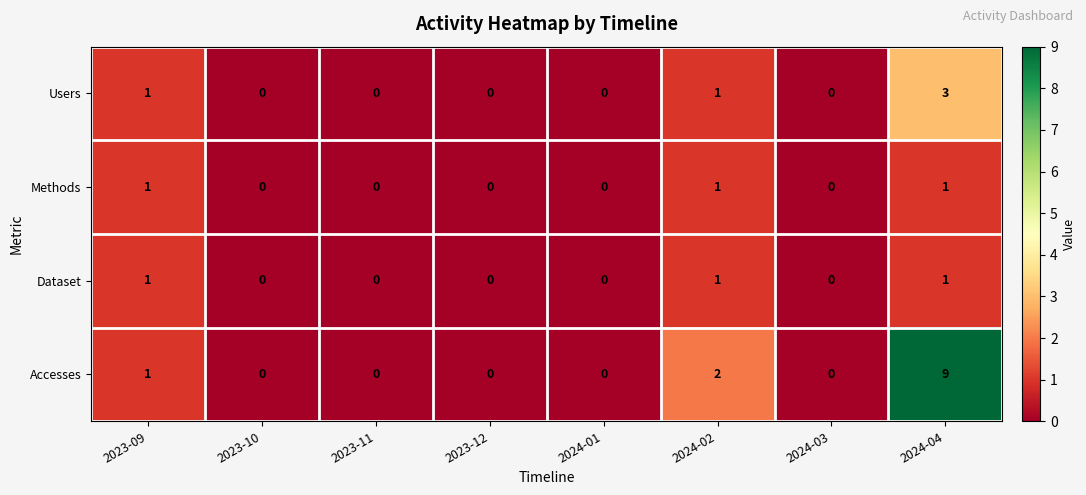

True or false: Methods has a value of 1 at 2023-12.

False